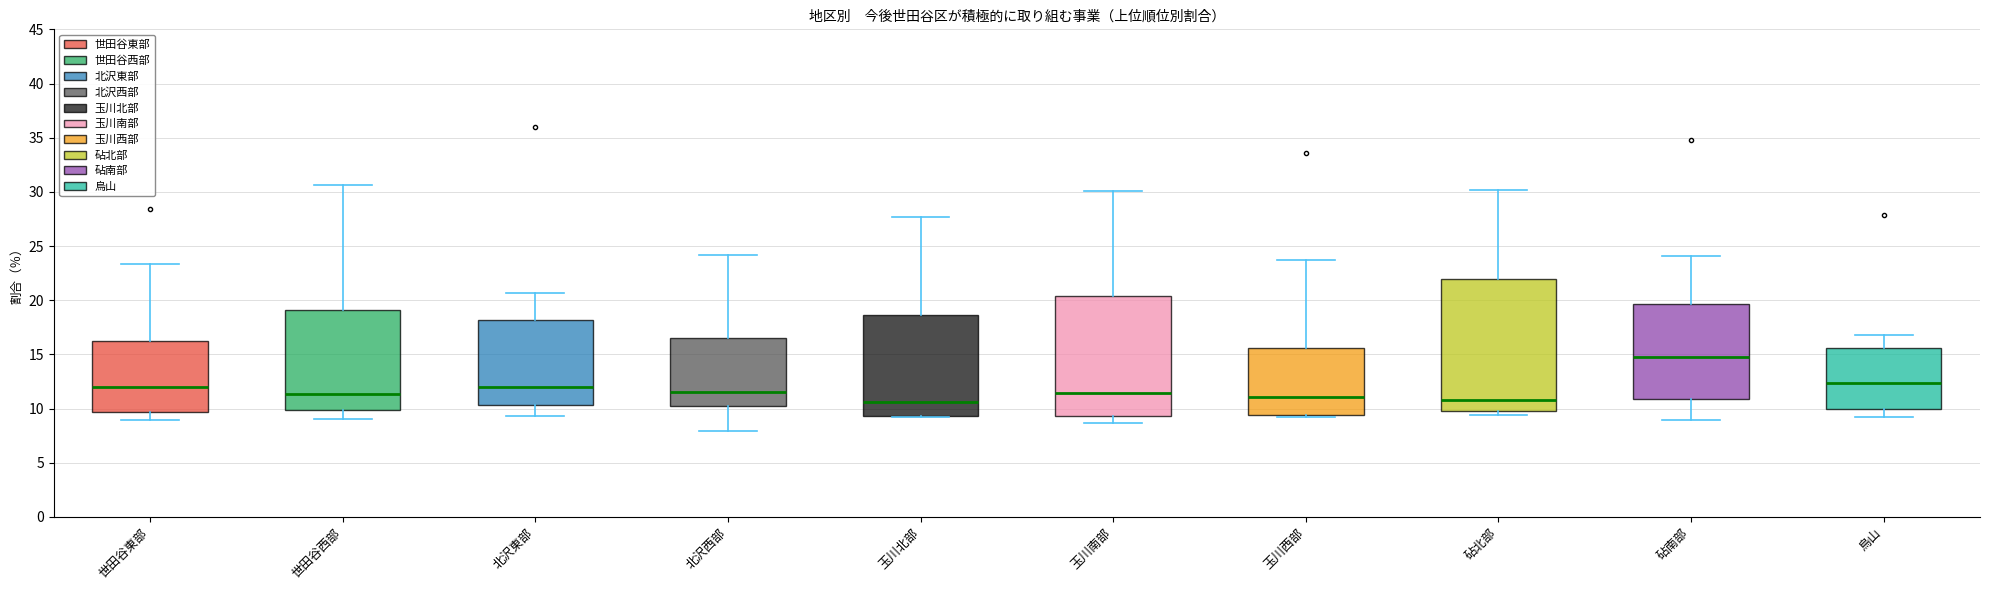

Comparing the boxes themselves (not the whiskers), which one is the tallest?

砧北部